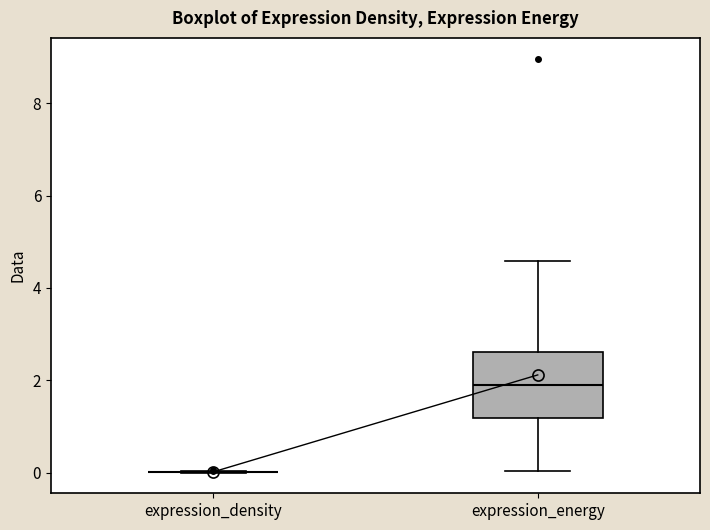

Where does the median line of the box for expression_energy sit on the y-axis? The values are not printed on the chart, so give them approximately, as read against the axis.

1.8